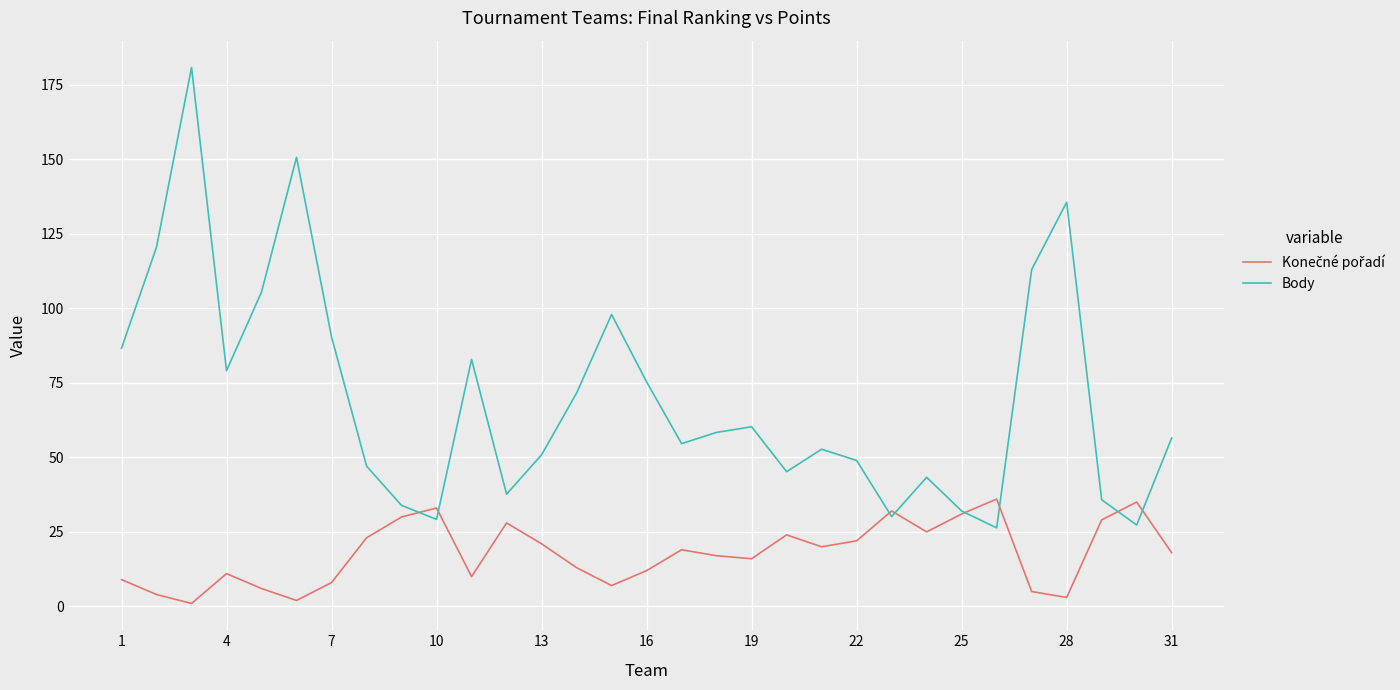

Which series has the widest spread of values?

Body